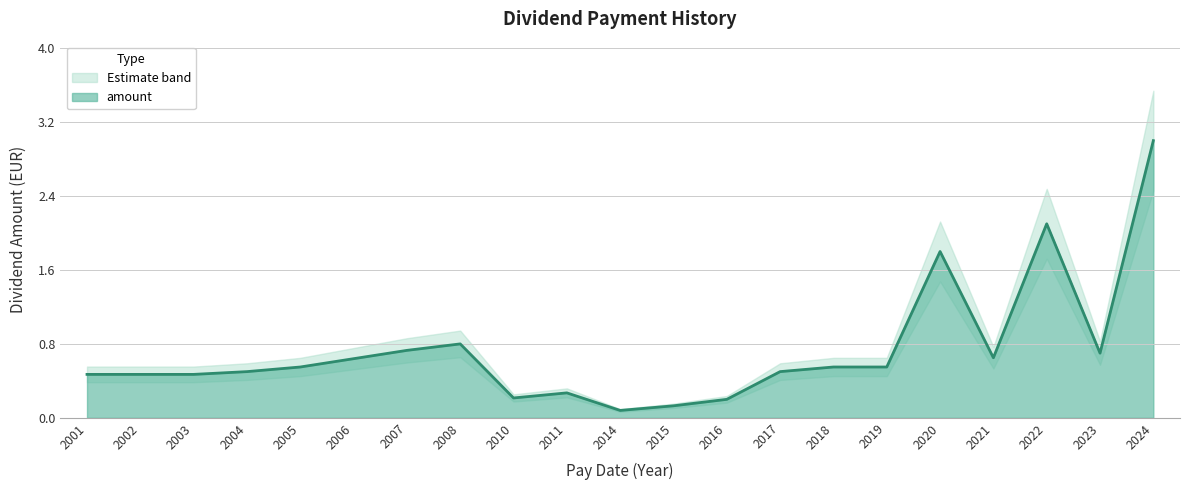

What is the sum of the values at 2015 and 2007?

0.9